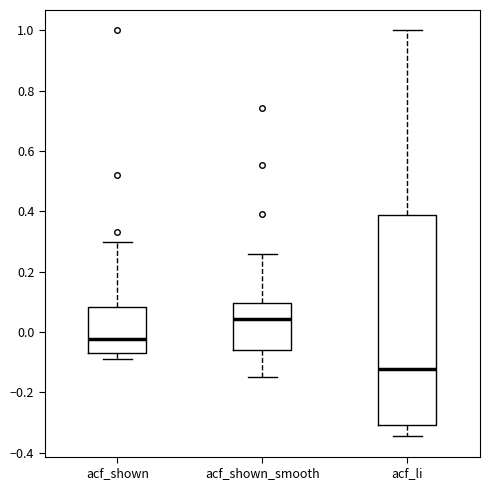

Reading left to right, transcribe this box plot: for each box, give where its median line is, the range the box spans, and where its two whiskers end, as read against the y-axis. The values are not printed on the chart, so give them approximately, as read against the axis.

acf_shown: median -0.02, box -0.08 to 0.08, whiskers -0.08 (just below the box's lower edge) to 0.30
acf_shown_smooth: median 0.04, box -0.06 to 0.10, whiskers -0.14 to 0.26
acf_li: median -0.12, box -0.30 to 0.38, whiskers -0.34 to 1.00